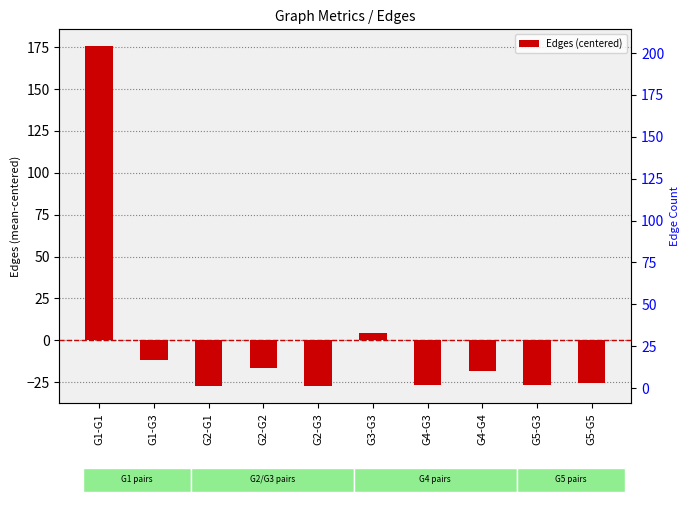

Reading left to right, transcribe all the data shown in this chart.

G1-G1=175.5	G1-G3=-11.5	G2-G1=-27.5	G2-G2=-16.5	G2-G3=-27.5	G3-G3=4.5	G4-G3=-26.5	G4-G4=-18.5	G5-G3=-26.5	G5-G5=-25.5